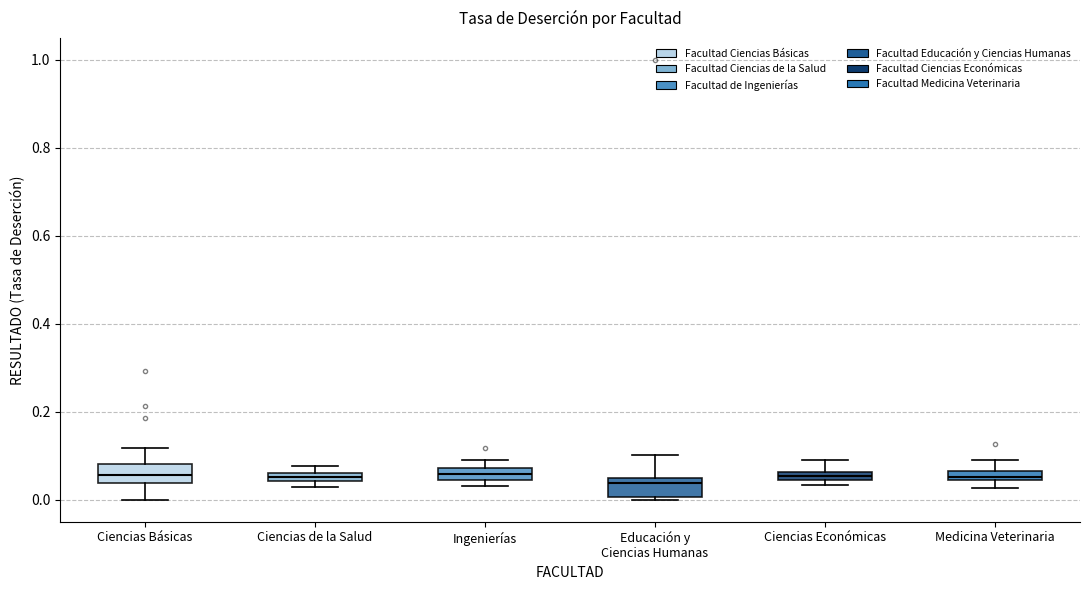

Where is the upper edge of the box for Ciencias de la Salud on the y-axis? The values are not printed on the chart, so give them approximately, as read against the axis.

0.06